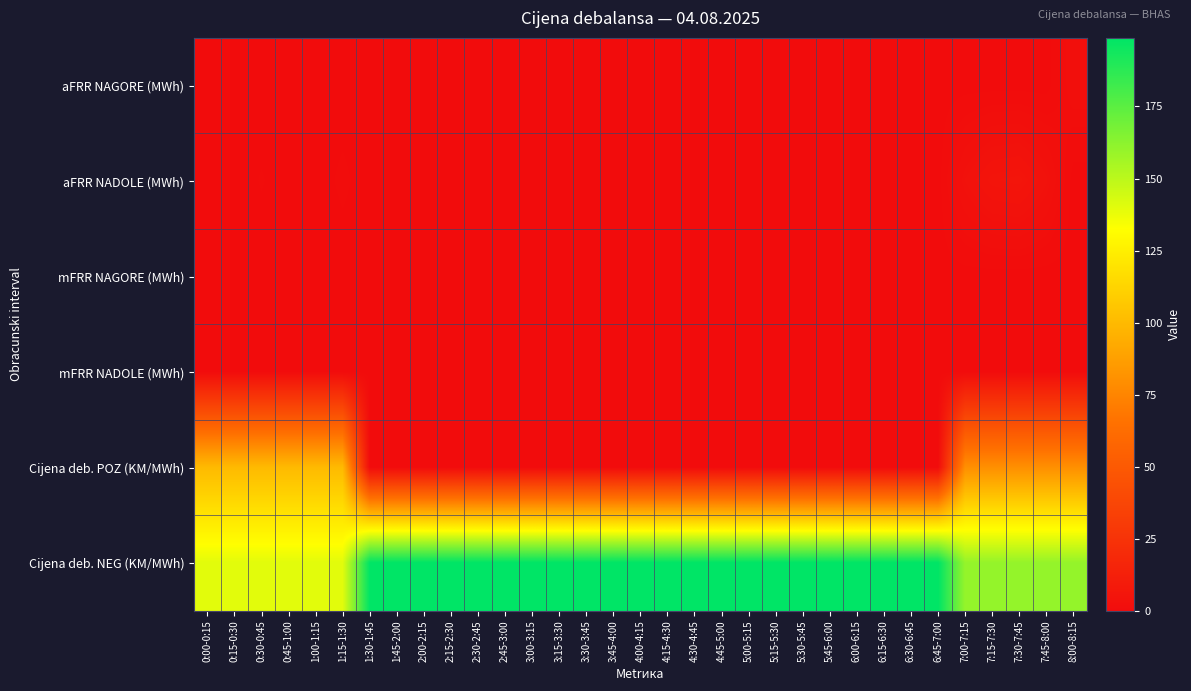

At which category is the sum across all series the highest?

7:30-7:45